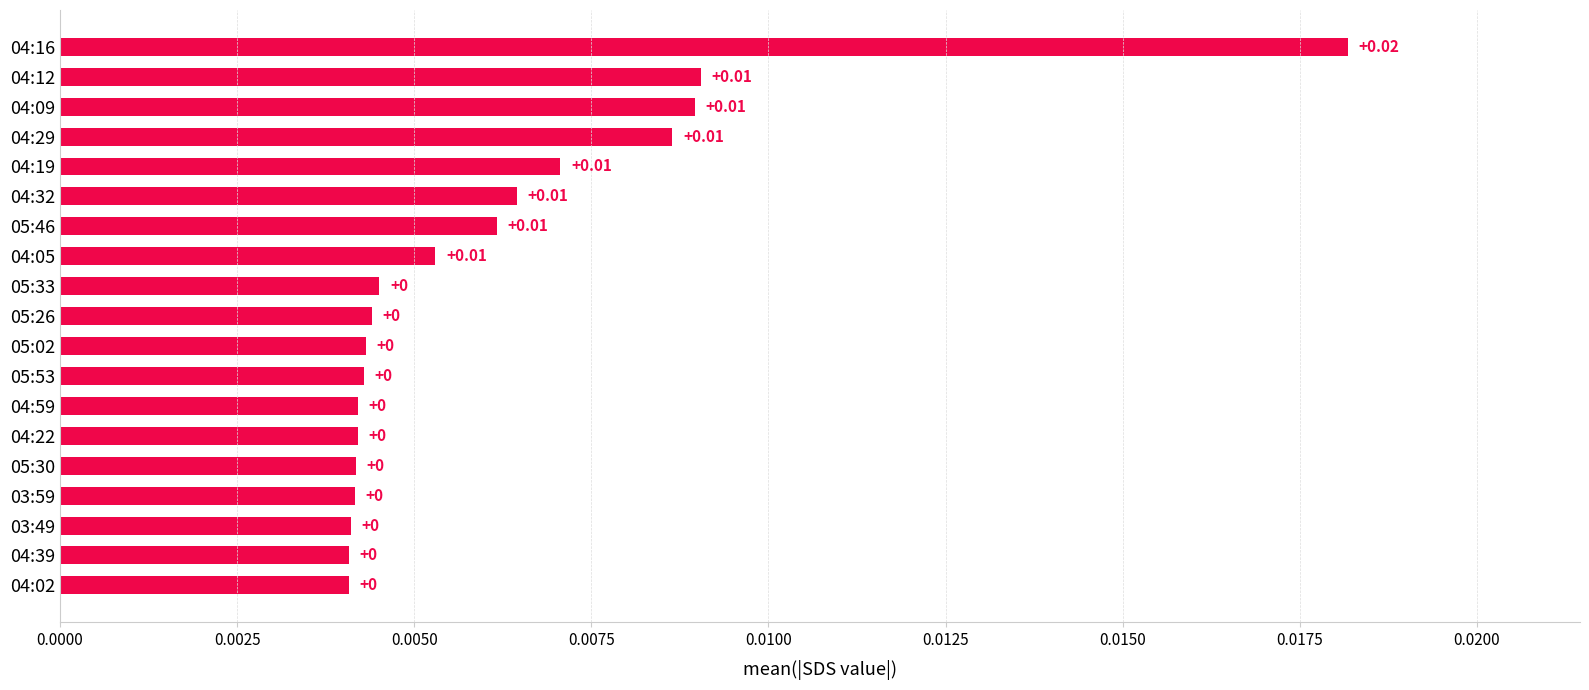

Are the bars grouped side by side (vs. stacked)?

No